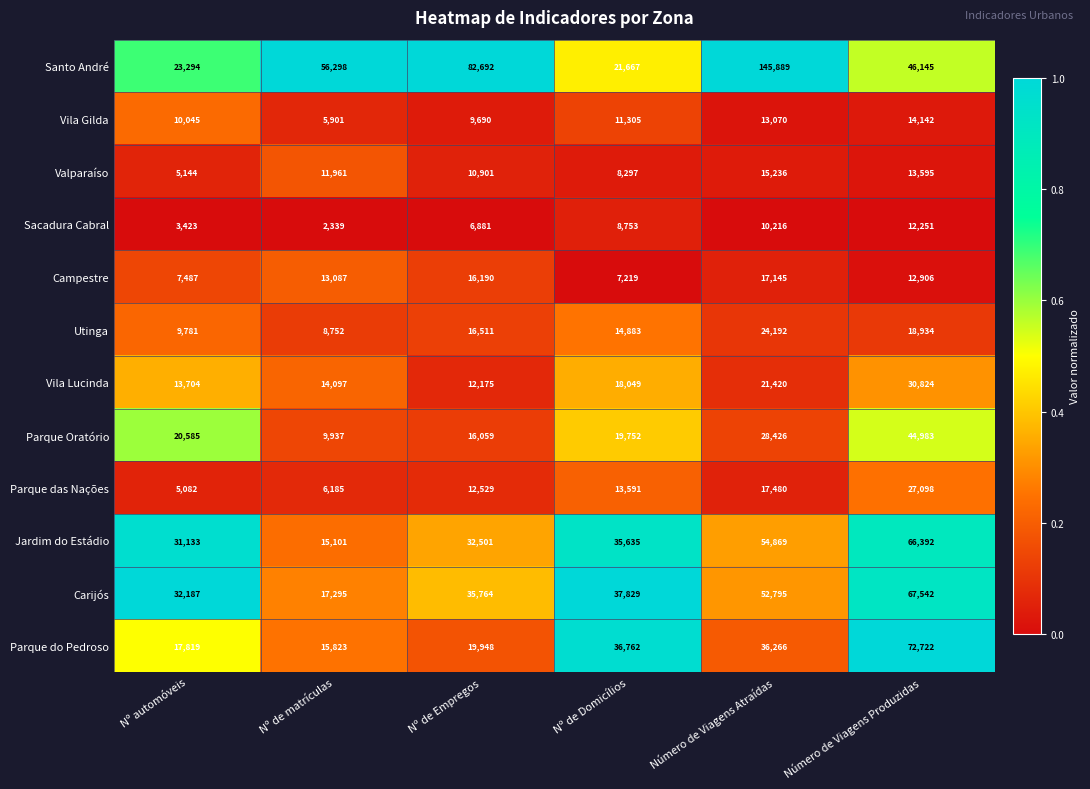

True or false: Parque Oratório has a value of 9937 at Nº de matrículas.

True